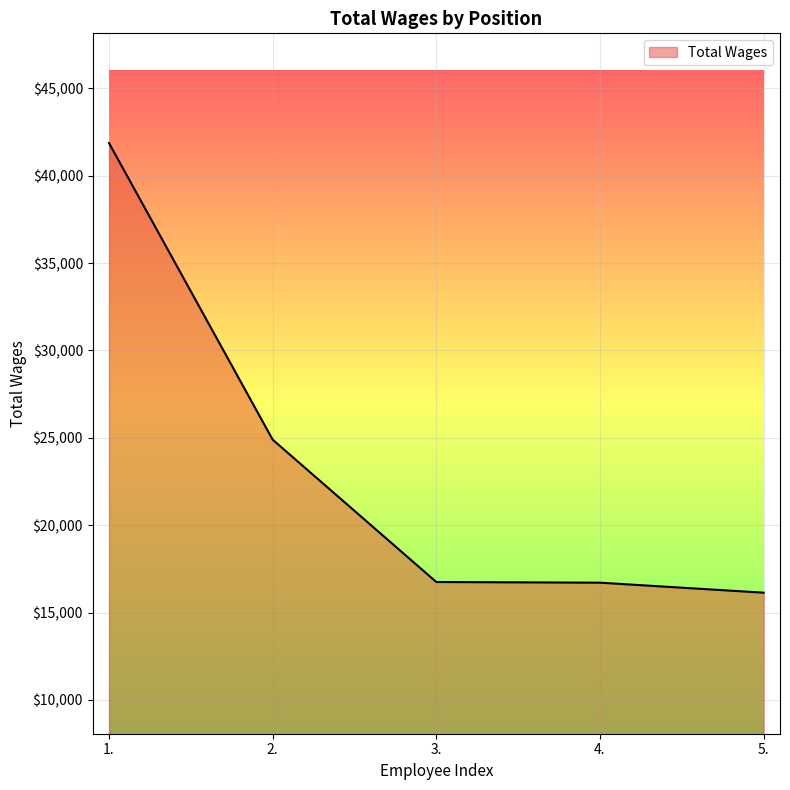

True or false: the data has more than 2 interior local peaks.

False